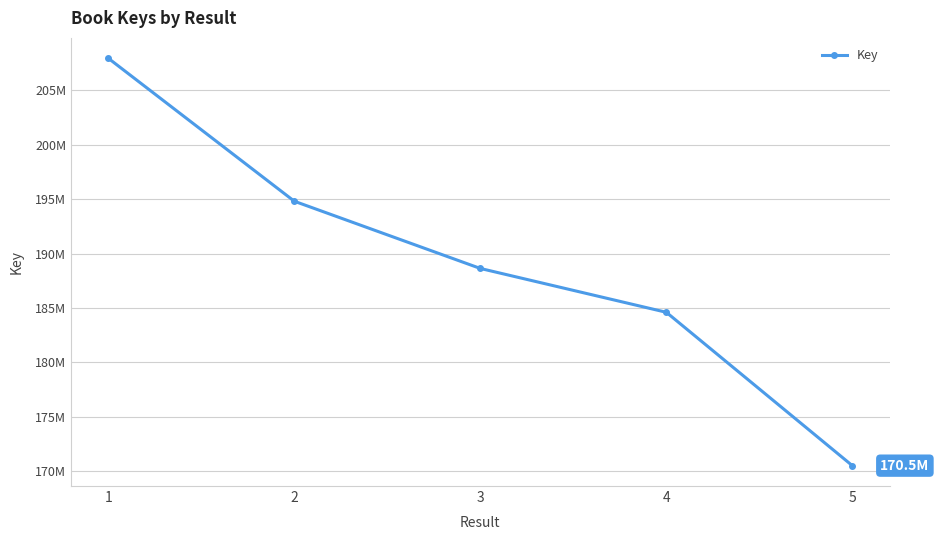

Rank the categories by value from lowest to highest.

5, 4, 3, 2, 1